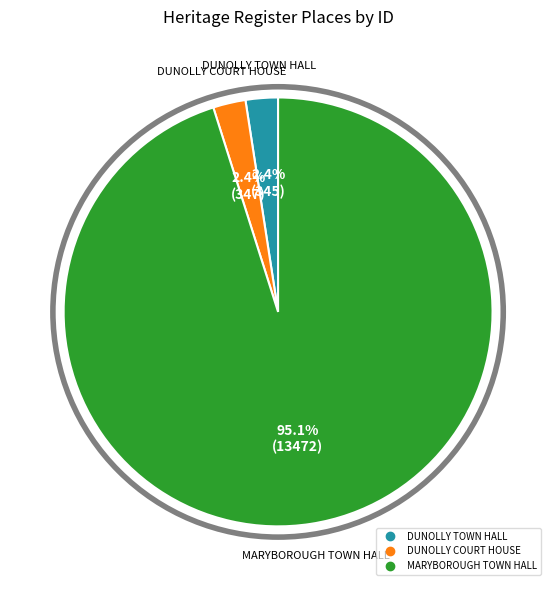

Is it true that DUNOLLY COURT HOUSE is 2% of the pie?

True